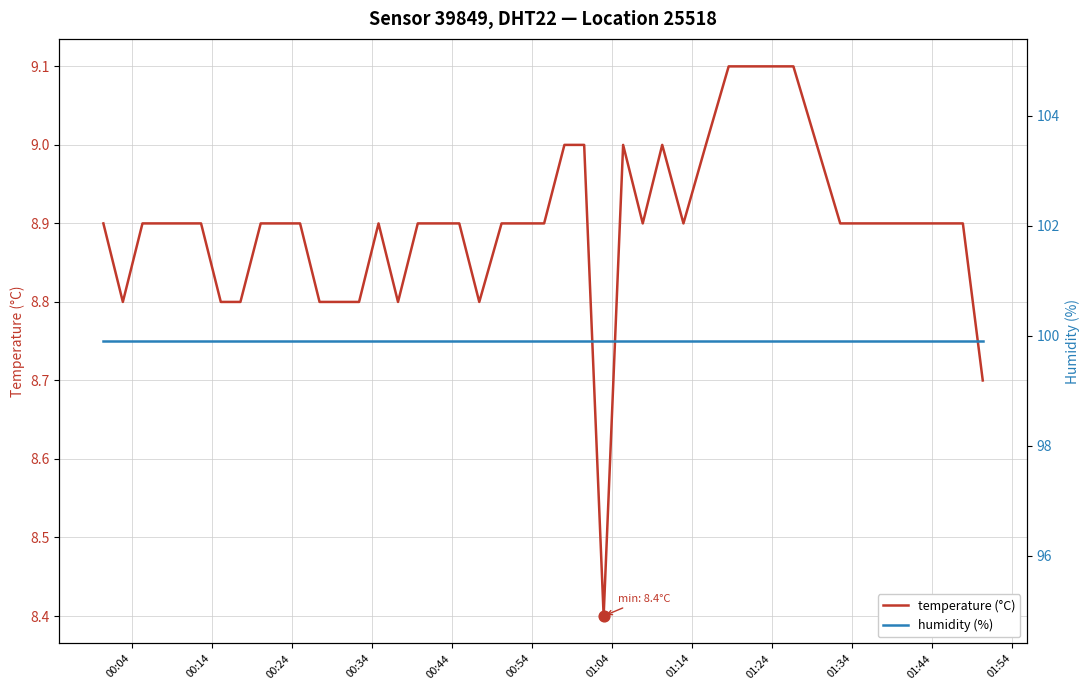

What are all the series names shown in the legend?

temperature (°C), humidity (%)